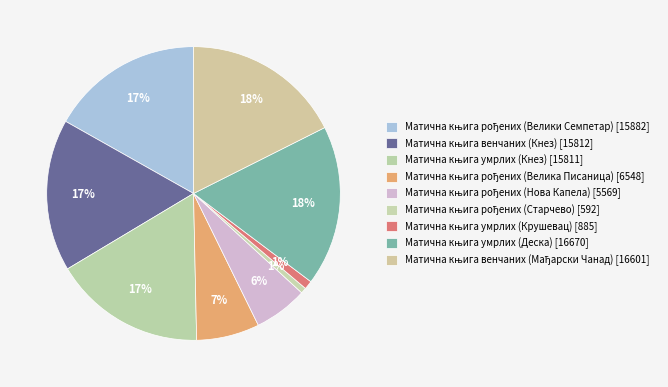

Is there any slice that represents more than half of the pie?

No